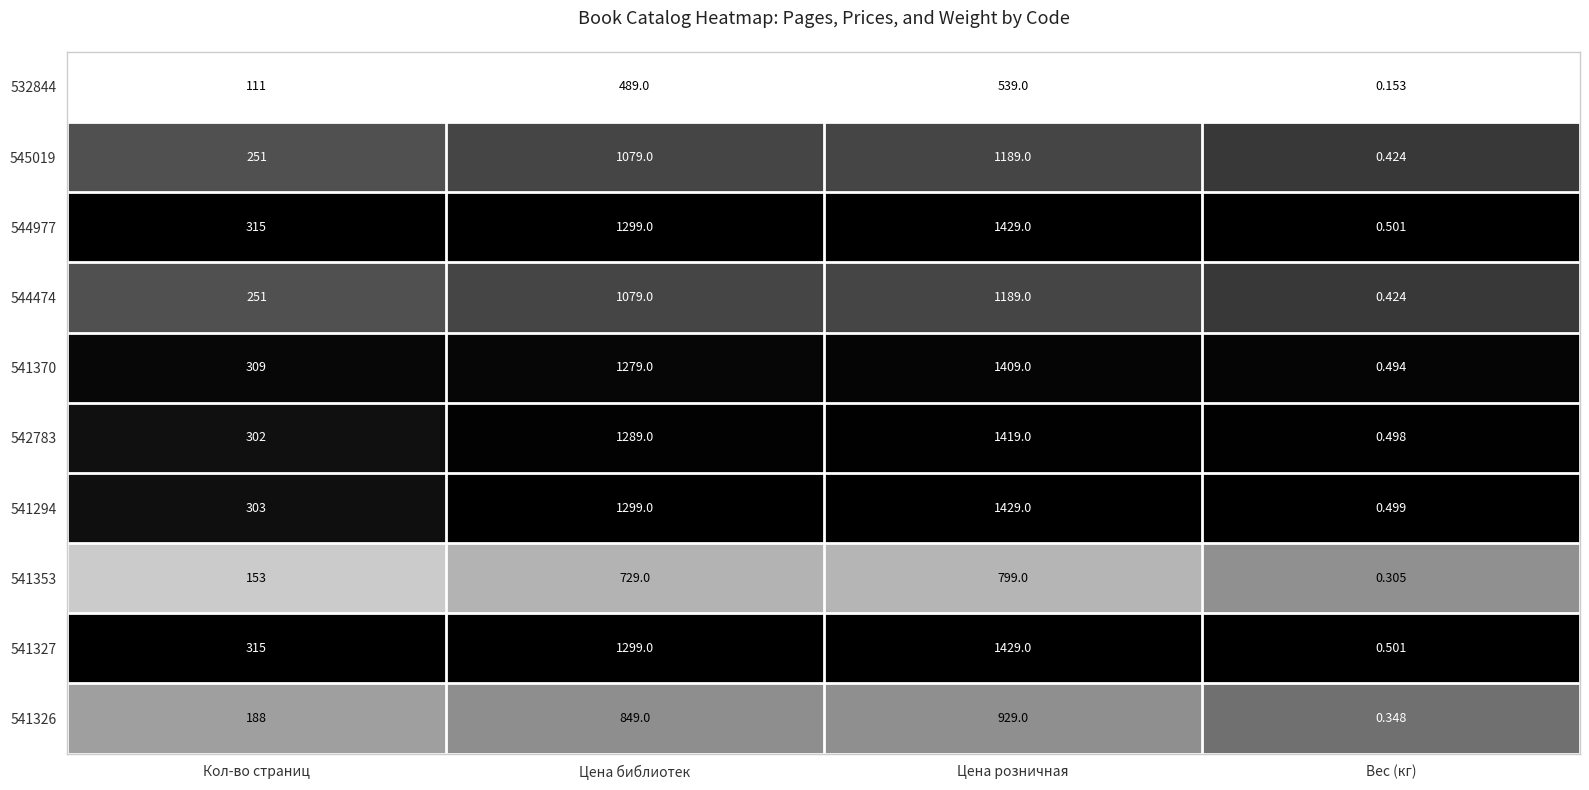

List the labels in order of 532844 value, largest first.

Цена розничная, Цена библиотек, Кол-во страниц, Вес (кг)